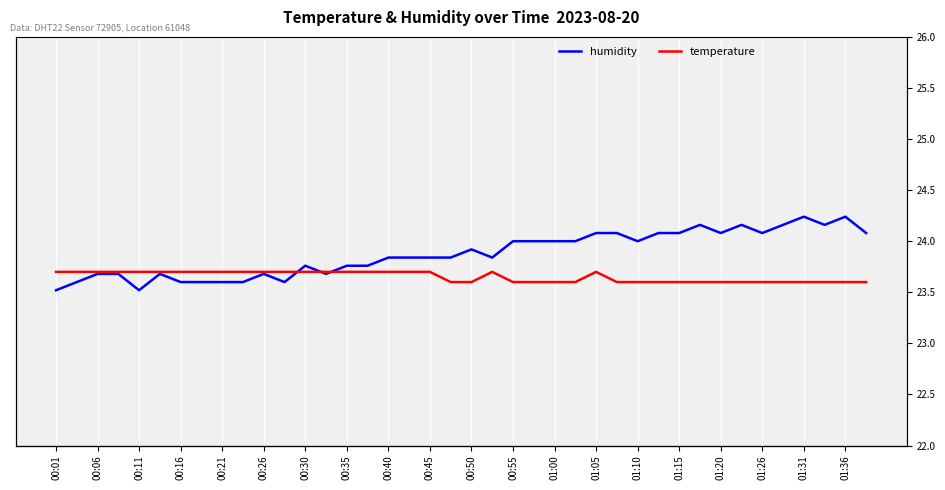

Which has a higher value, 00:55 or 25?

25